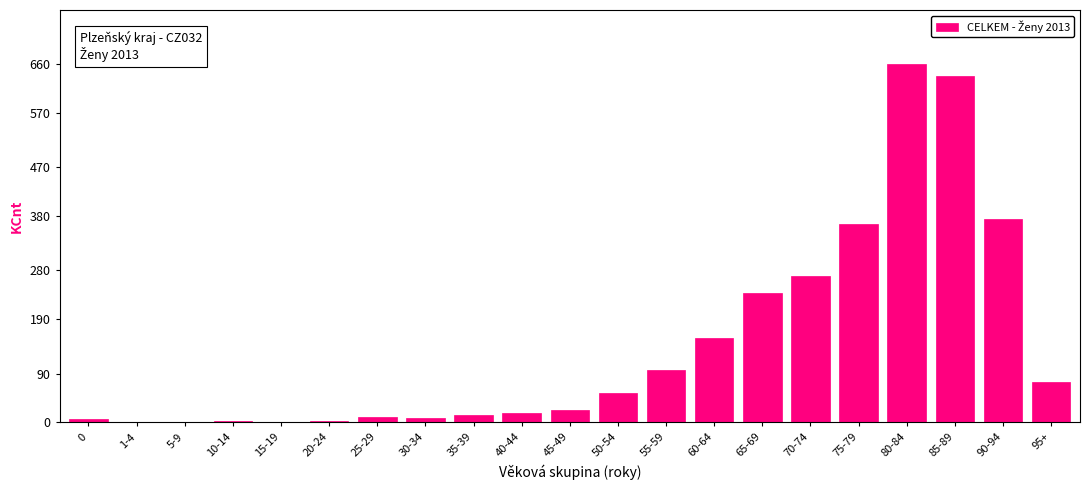

True or false: the data shows 25 at 50-54.

False